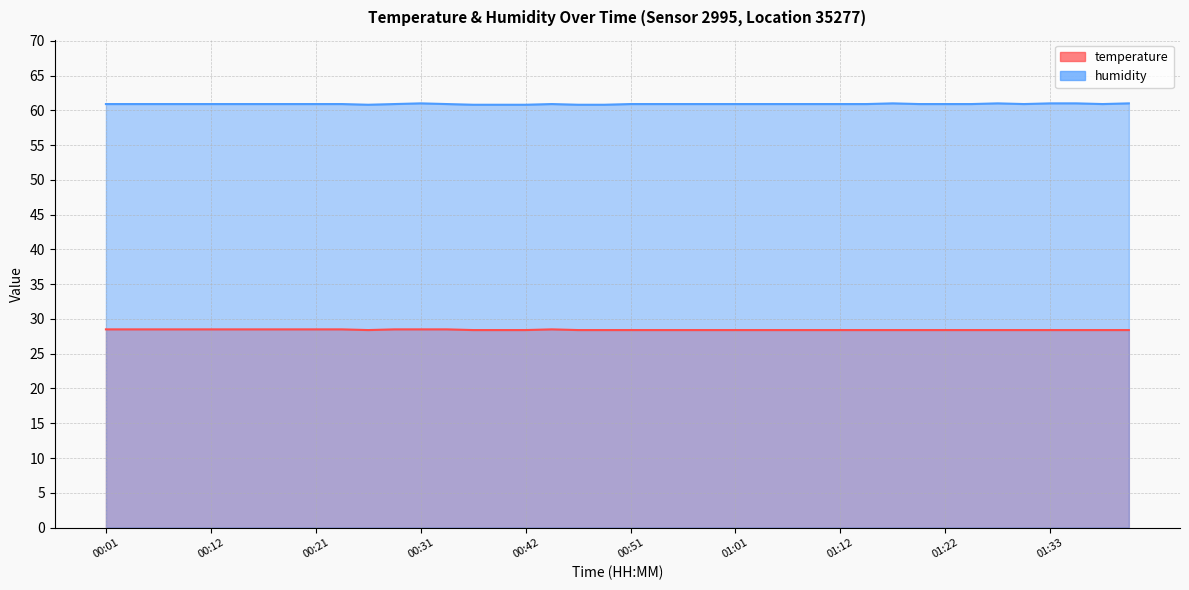

True or false: temperature and humidity cross at least once.

False